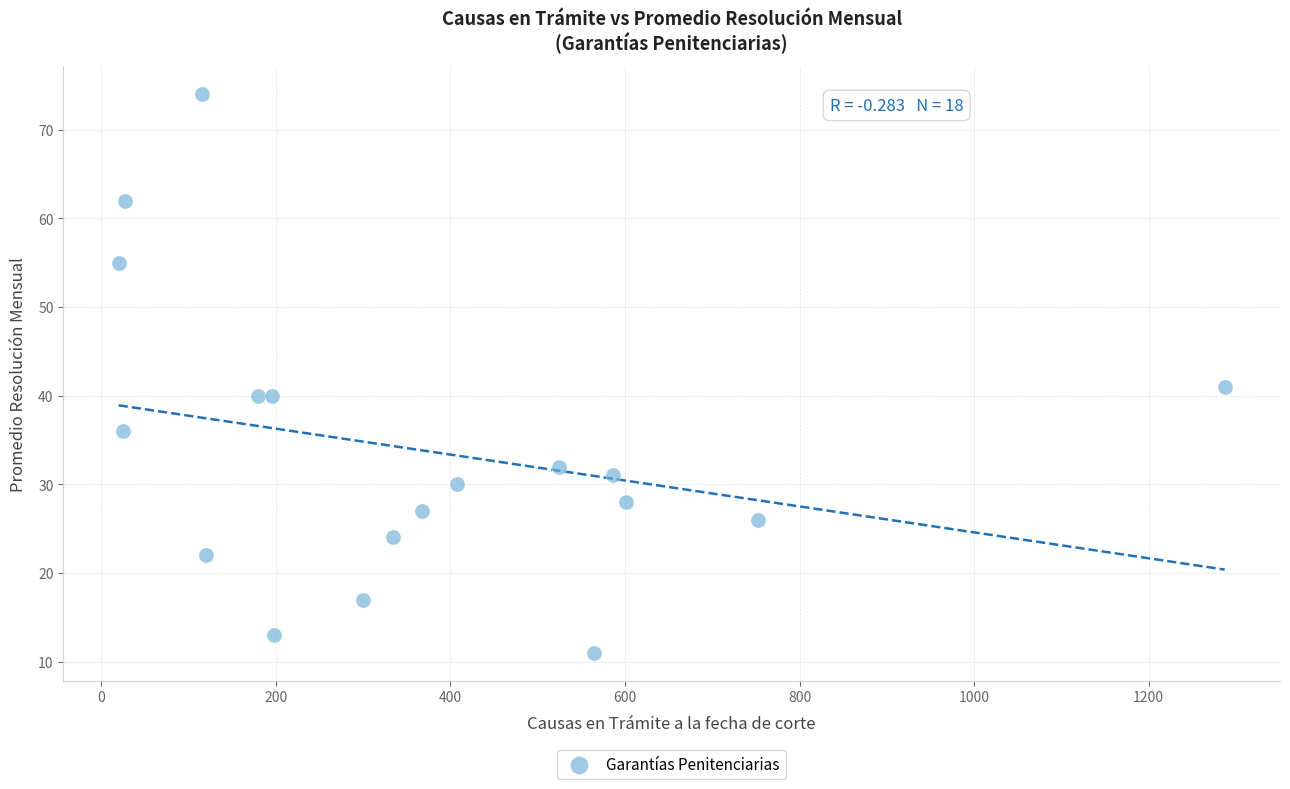

What Y value in the scatter plot is closest to 42?

41